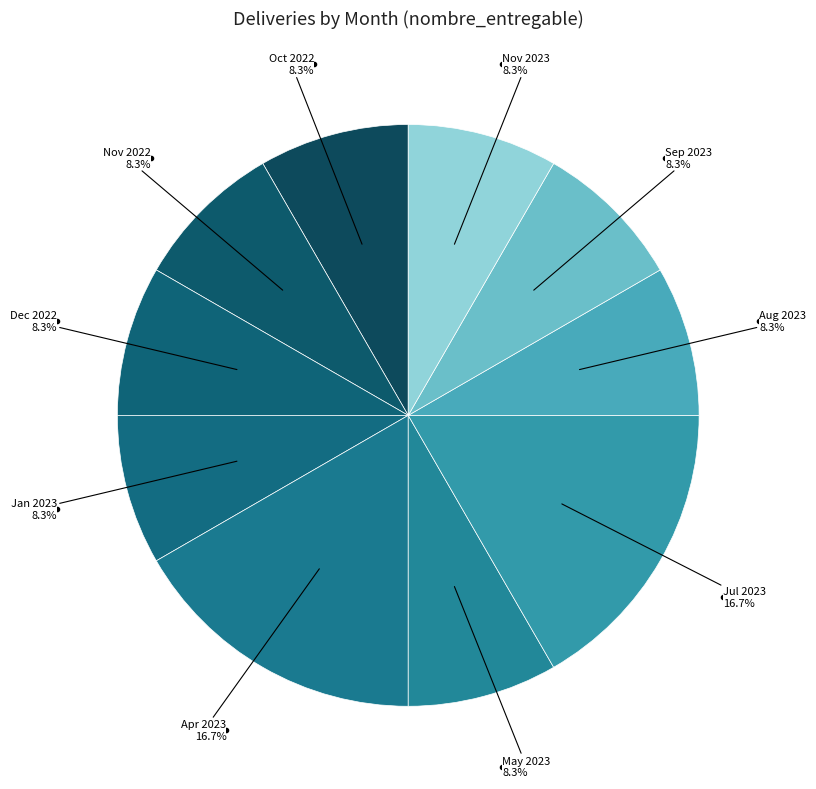

How many slices are in this pie chart?

10